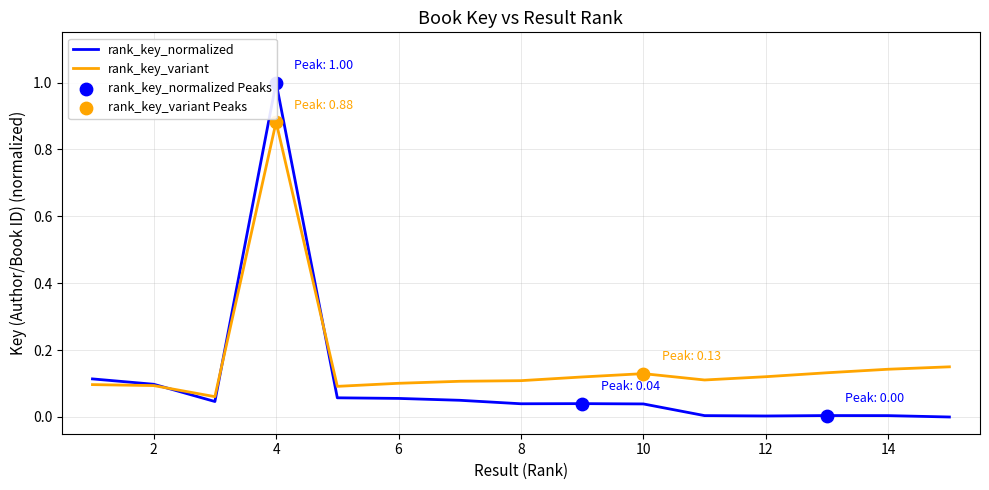

Which has a higher value, 8 or 6?

6